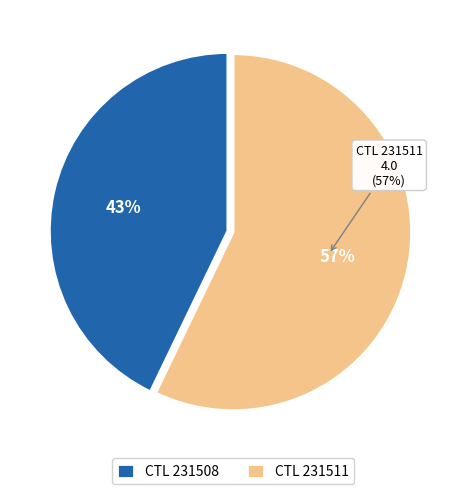

Count the number of slices in the pie.

2